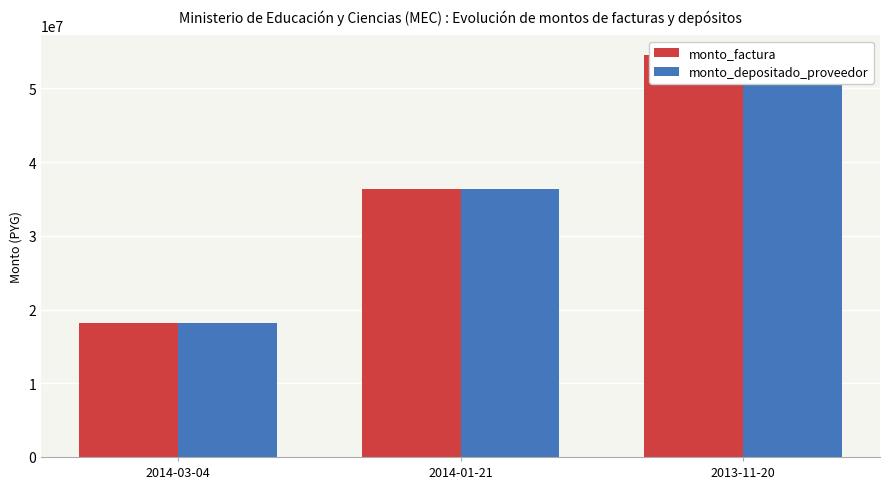

What is the difference between the monto_factura values at 2014-03-04 and 2013-11-20?

36300000